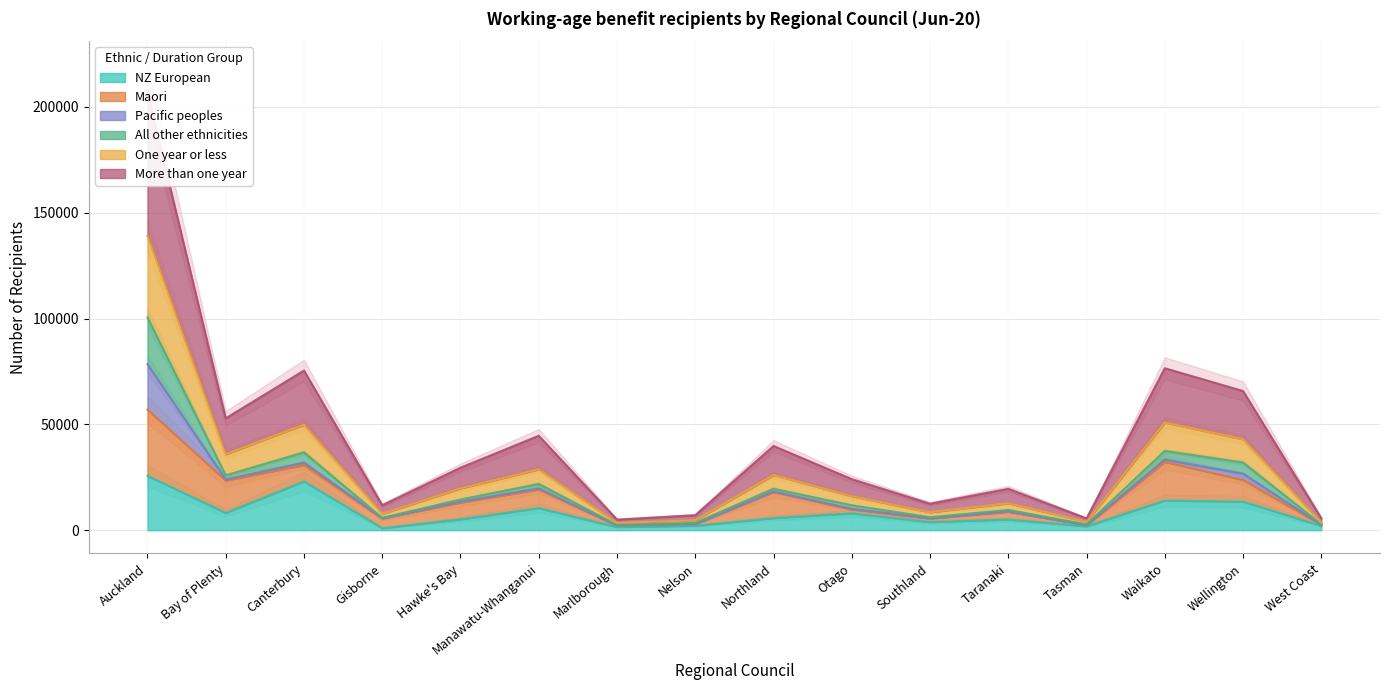

The NZ European series shows 17966 at Manawatu-Whanganui. True or false?

False